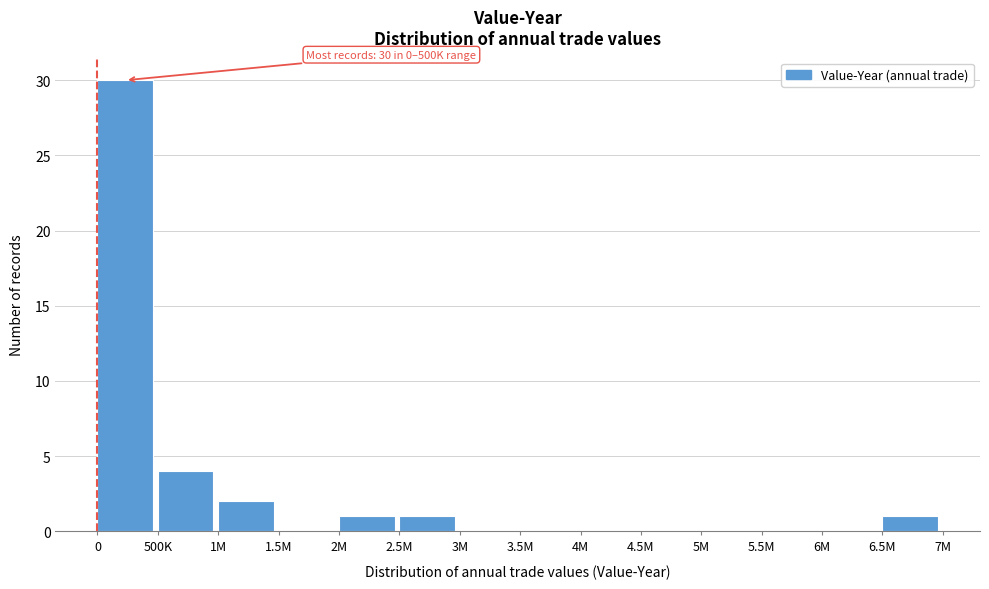

Reading left to right, list all the values displayed in this chart.

0=30	500K=4	1M=2	1.5M=0	2M=1	2.5M=1	3M=0	3.5M=0	4M=0	4.5M=0	5M=0	5.5M=0	6M=0	6.5M=1